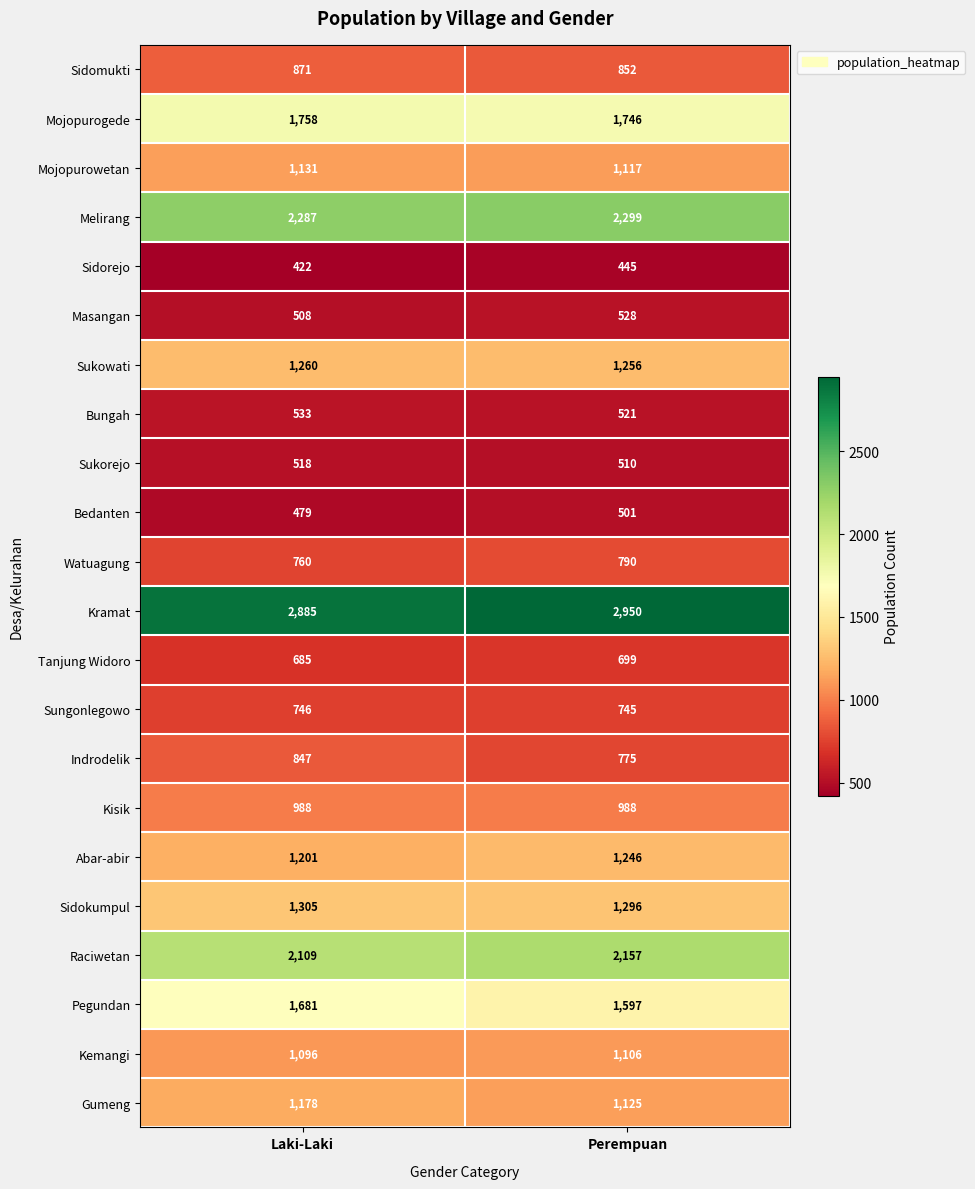

Count the number of categories in the chart.

2